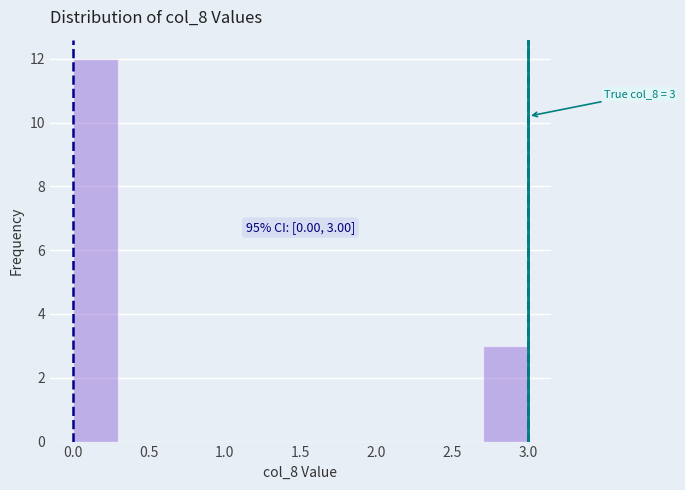

Over which range of the x-axis is the bar tallest?

0.0 to 0.3